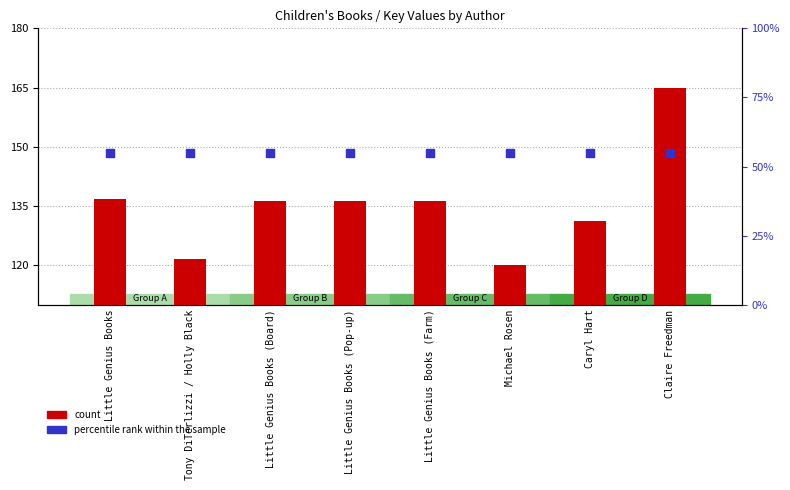

Which series has the largest total across all categories?

count